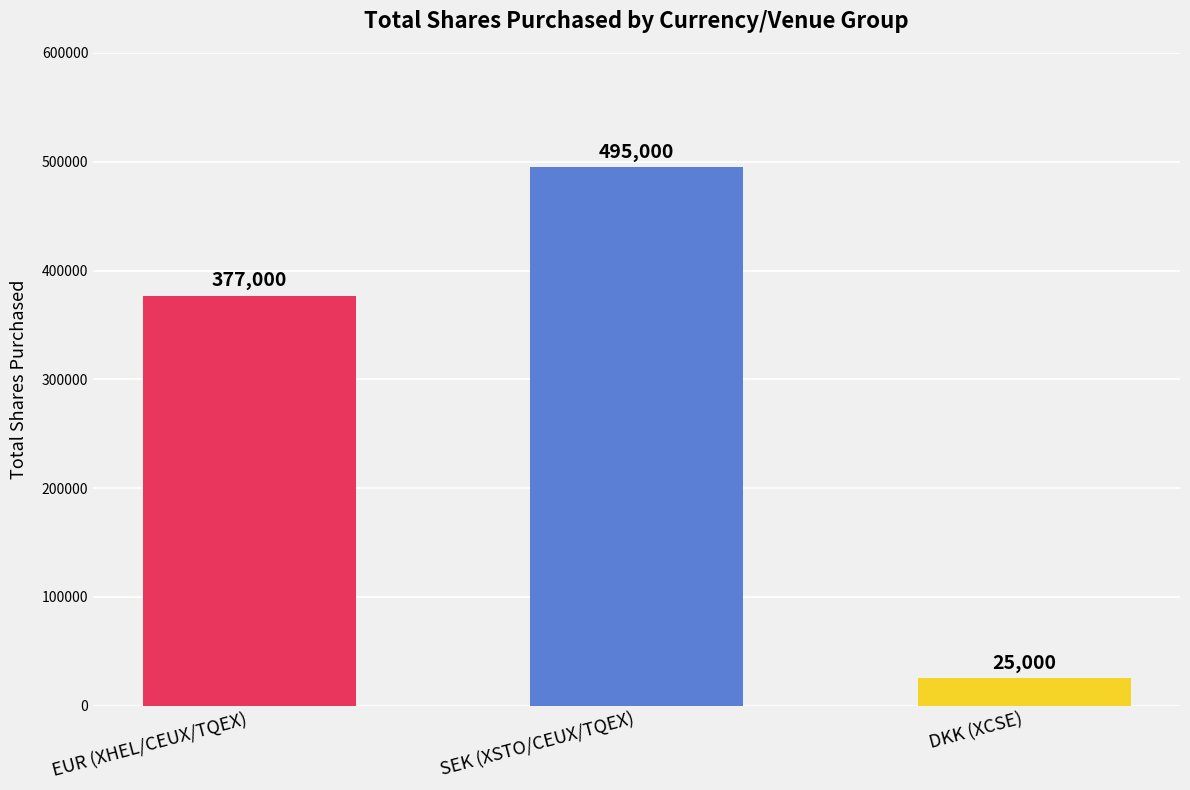

At which category does the chart reach its peak across all series?

SEK (XSTO/CEUX/TQEX)